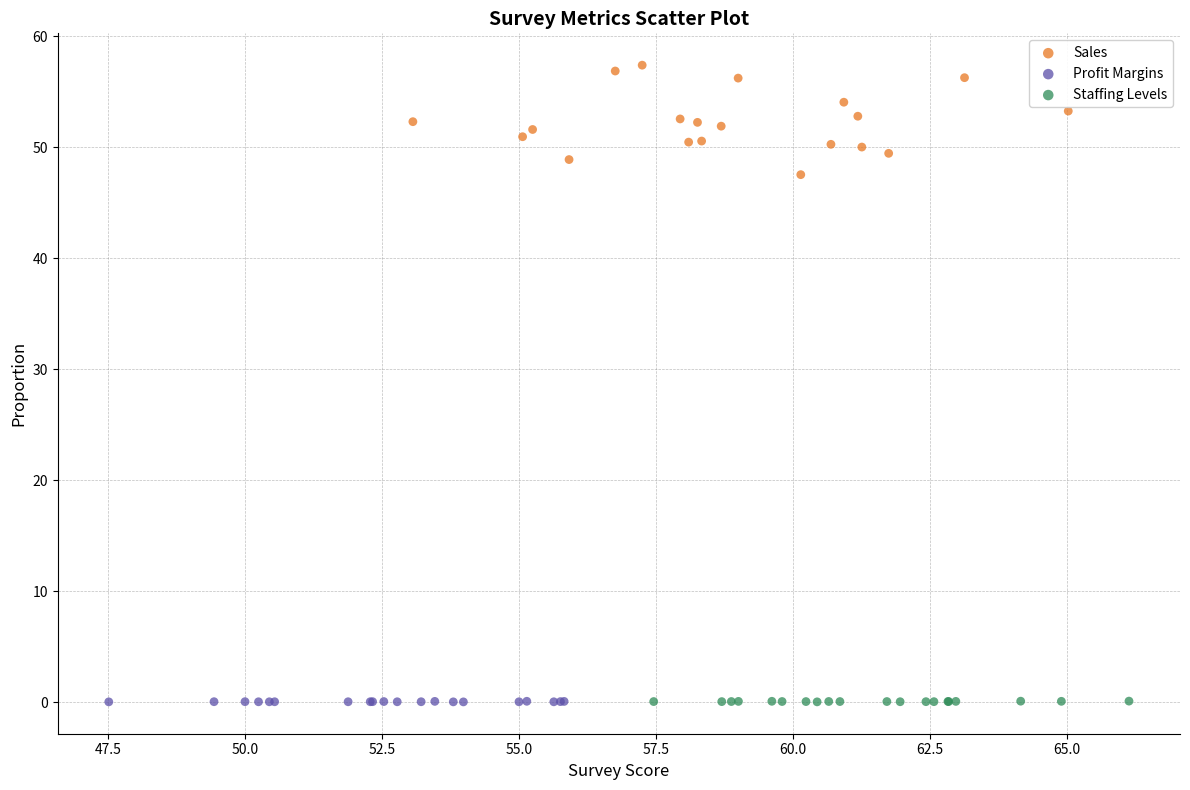

Which series has the largest Y range (max minus min)?

Sales